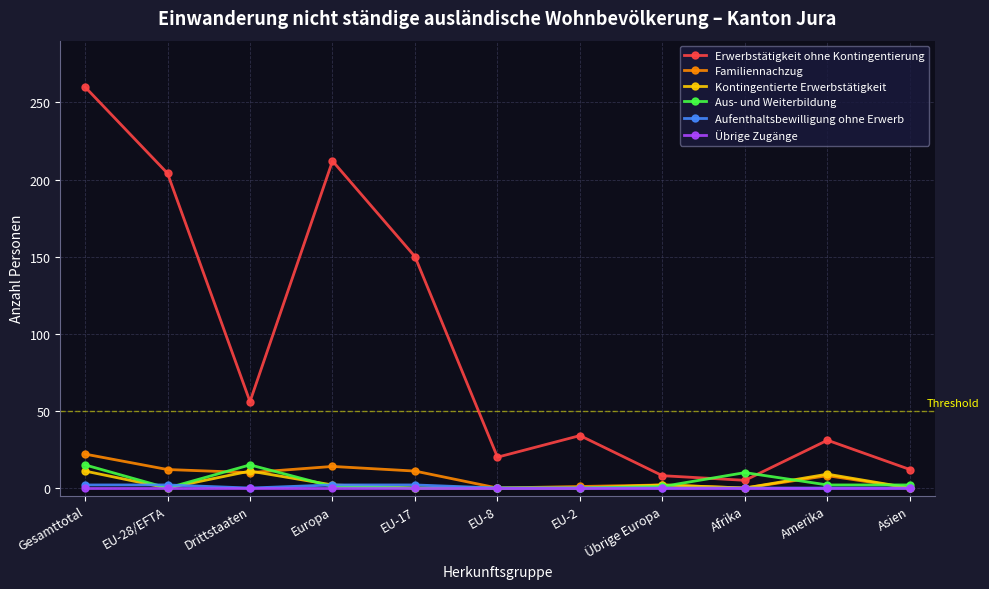

Which series has the widest spread of values?

Erwerbstätigkeit ohne Kontingentierung